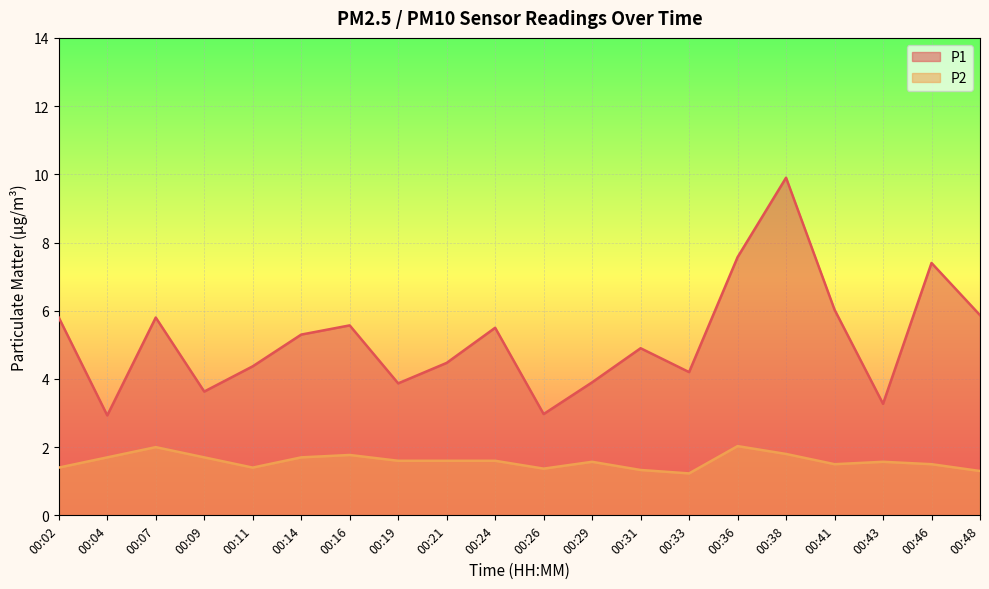

How many lines are shown in the chart?

2